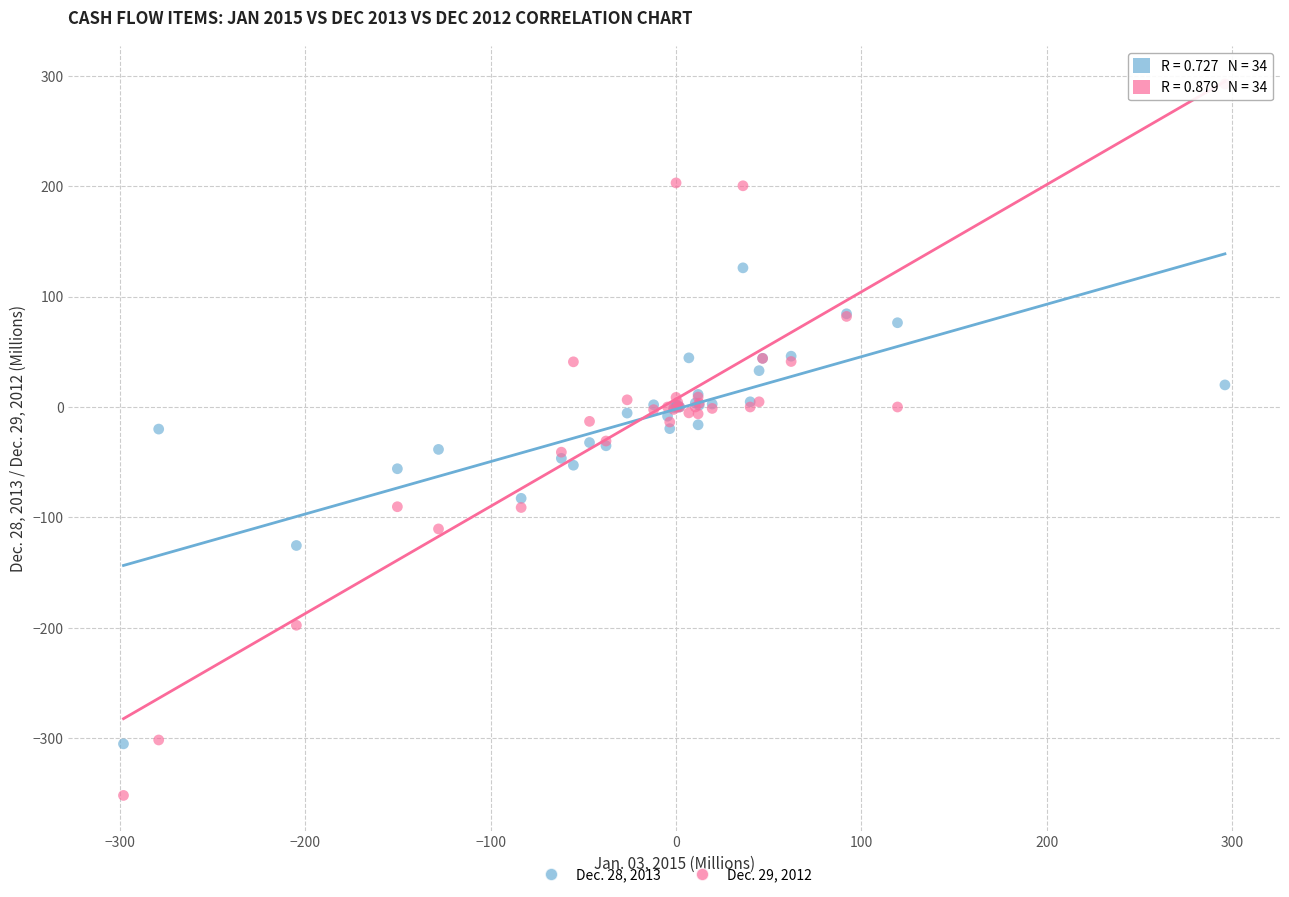

What are all the series names shown in the legend?

Dec. 28, 2013, Dec. 29, 2012